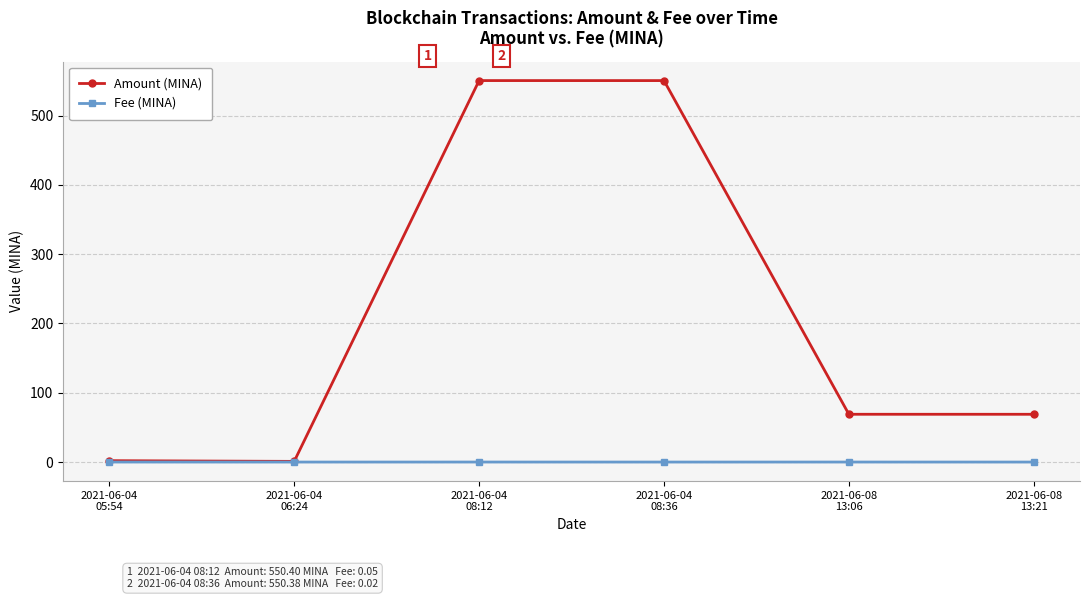

List the series in order of their peak value, lowest first.

Fee (MINA), Amount (MINA)